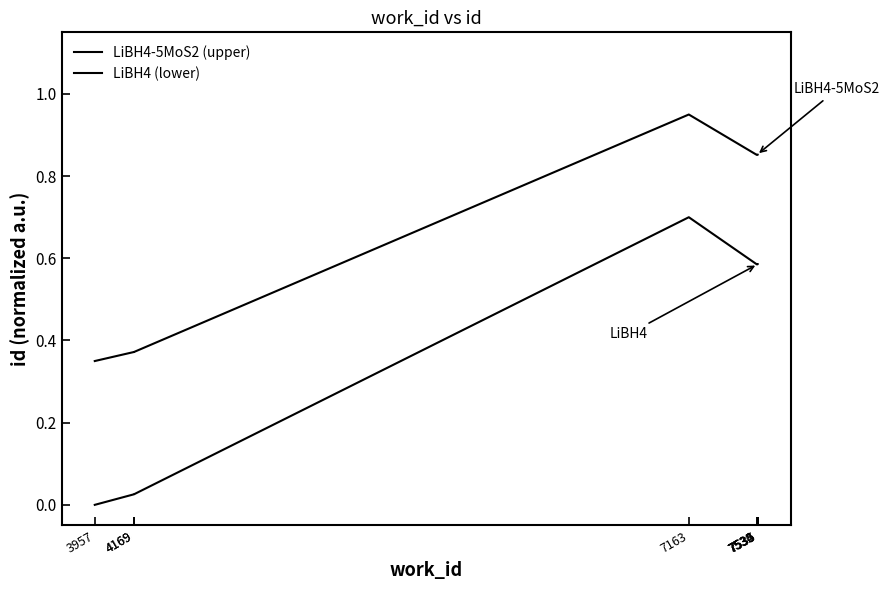

How many data points does each series have?

9